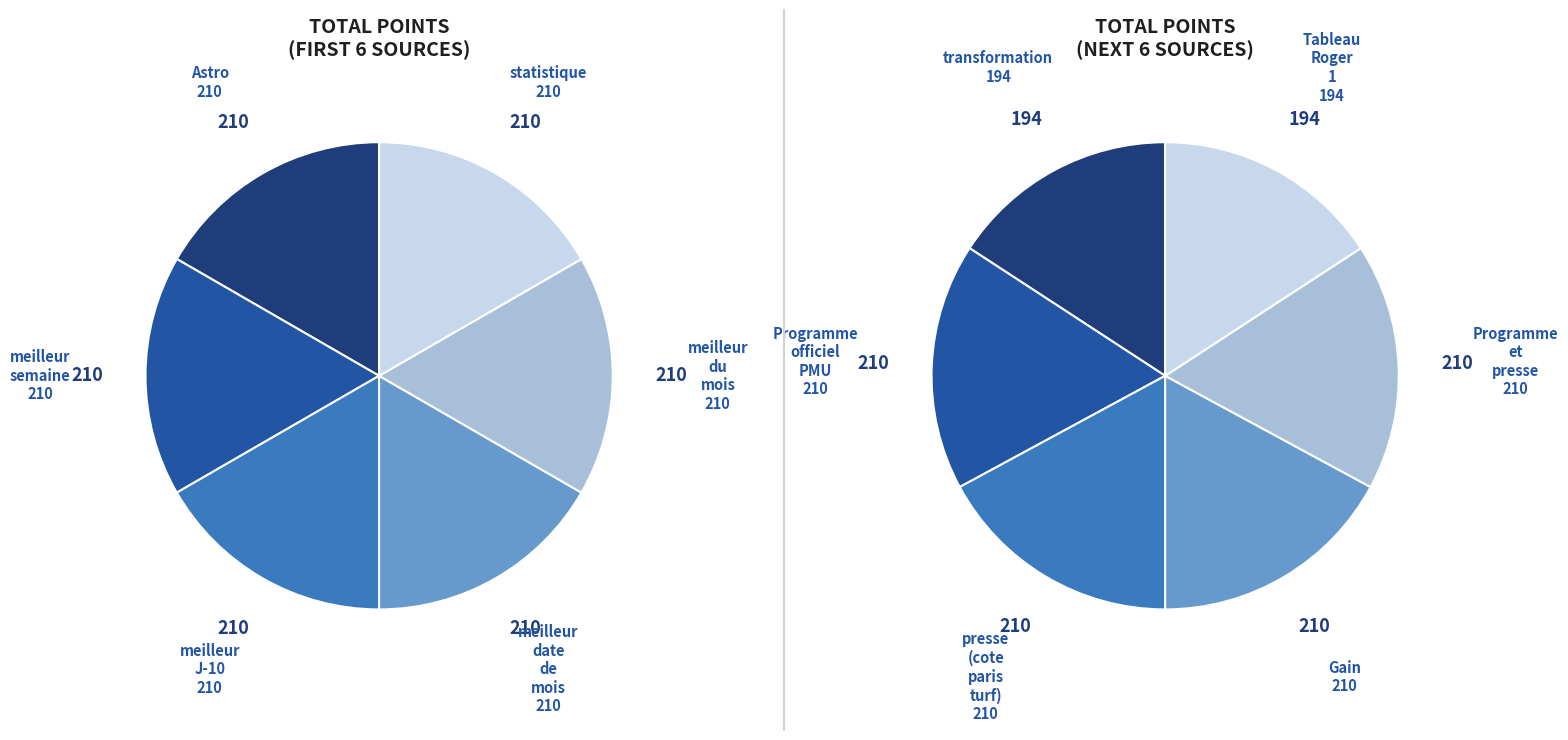

How many slices are in this pie chart?

12